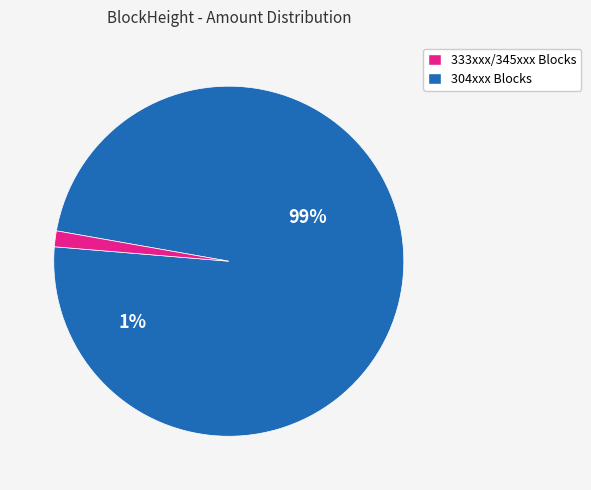

Is it true that 333406 is 1% of the pie?

True